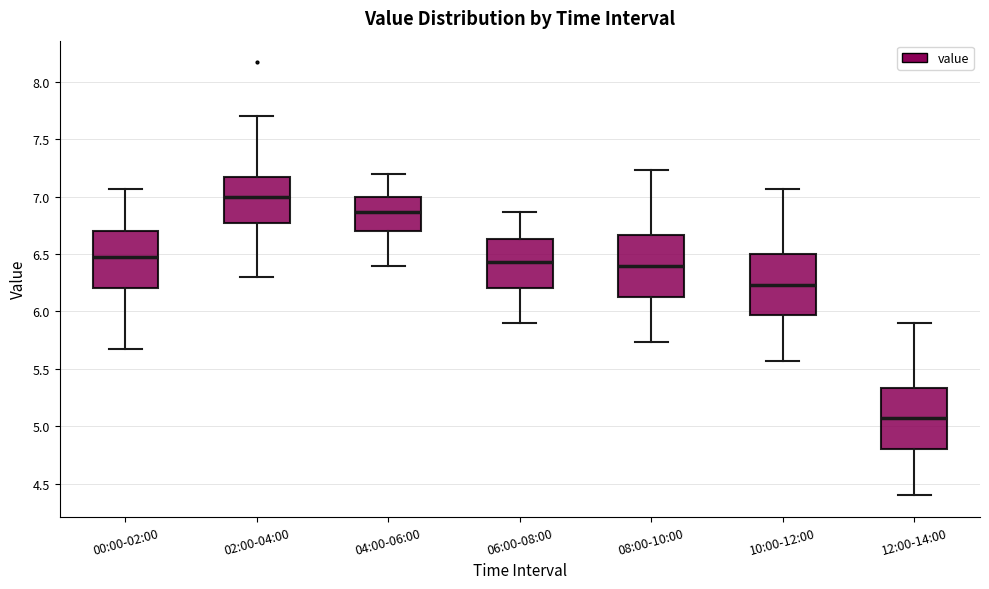

Where is the lower edge of the box for 02:00-04:00 on the y-axis? The values are not printed on the chart, so give them approximately, as read against the axis.

6.75